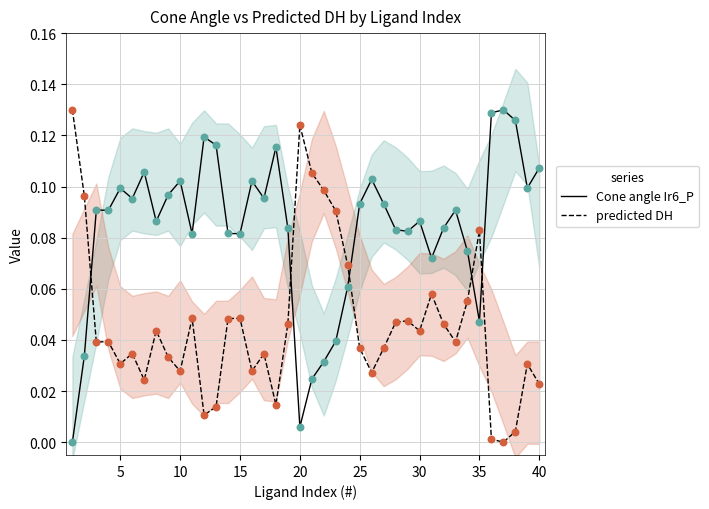

True or false: Cone angle Ir6_P and predicted DH intersect in this chart.

True